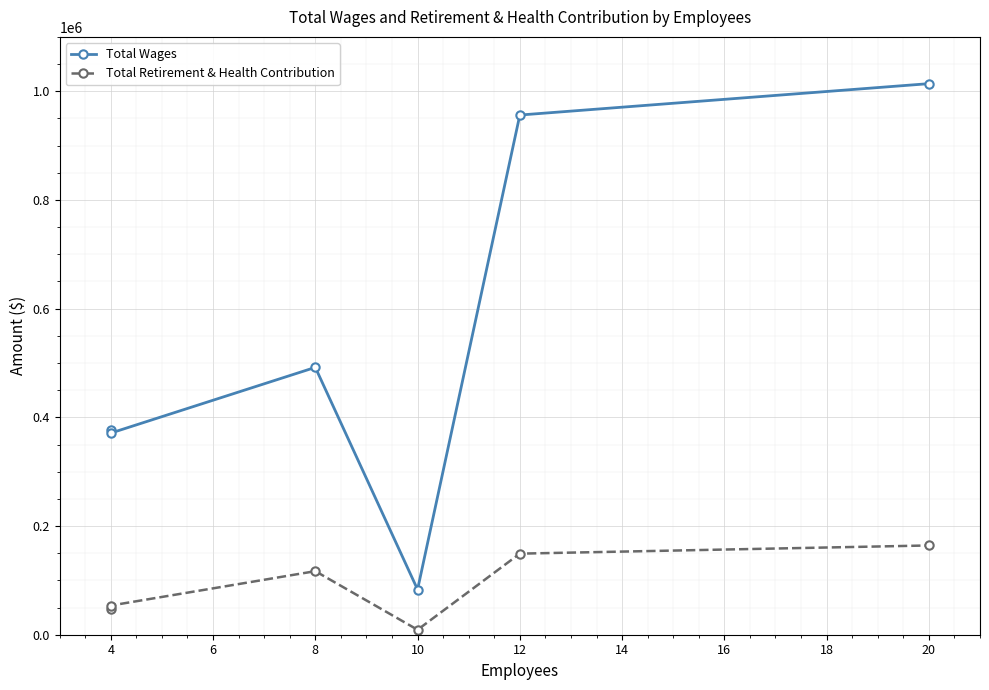

What is the spread (max minus min) of values at 4?

330259